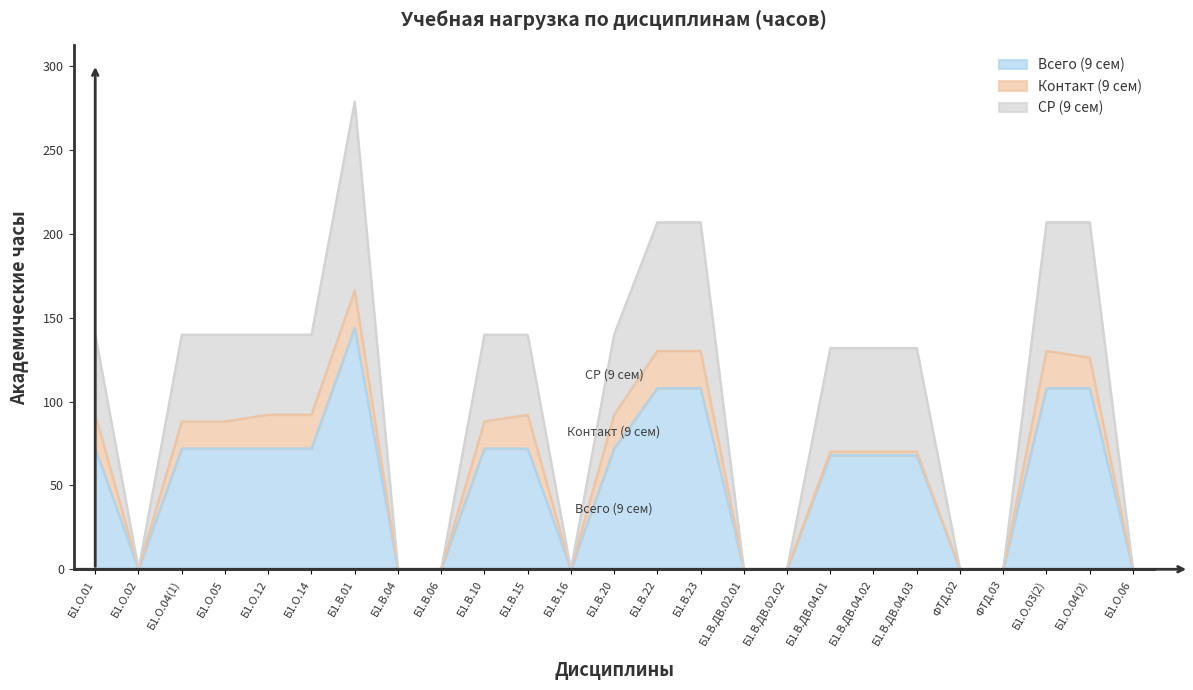

Is the value of Всего (9 сем) at Б1.О.04(1) greater than the value of СР (9 сем) at Б1.В.10?

No